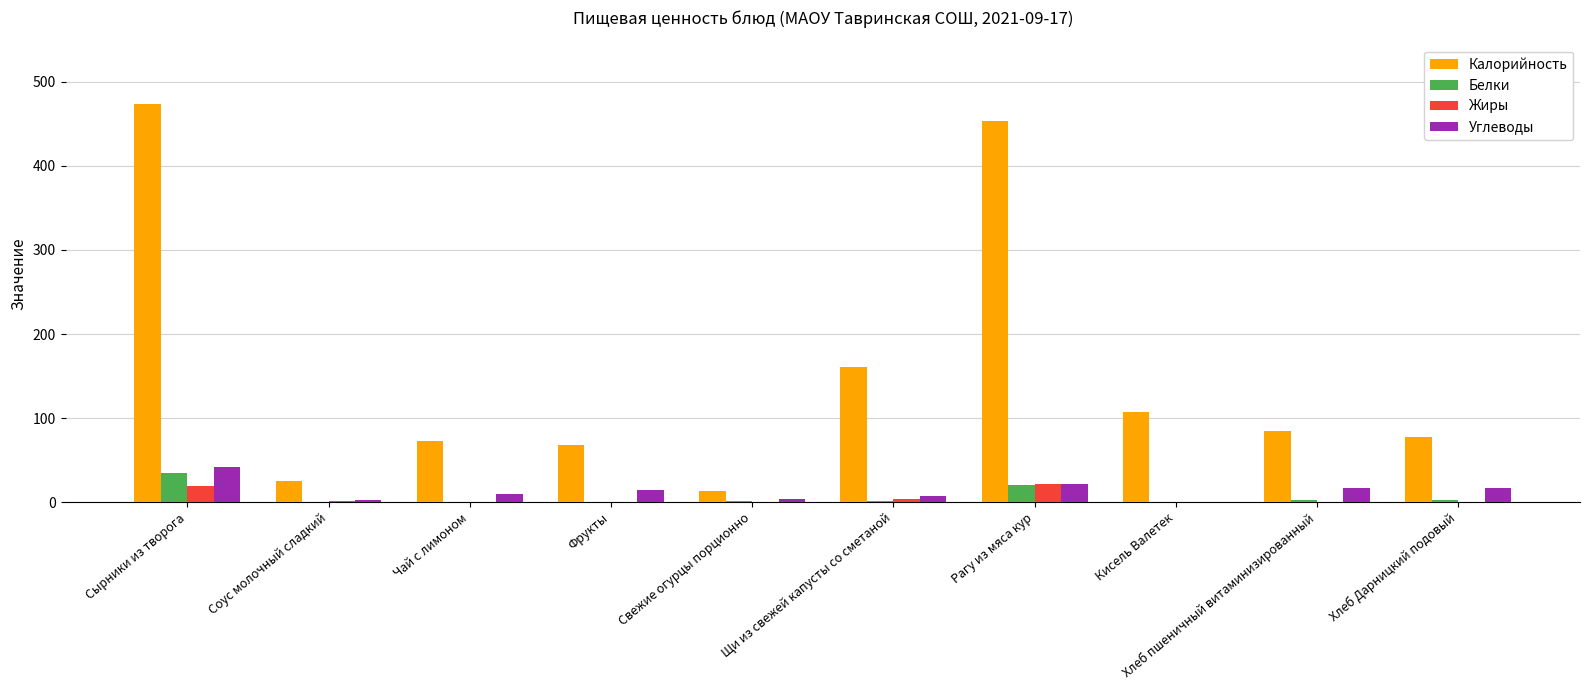

At which label does Углеводы first exceed 14?

Сырники из творога